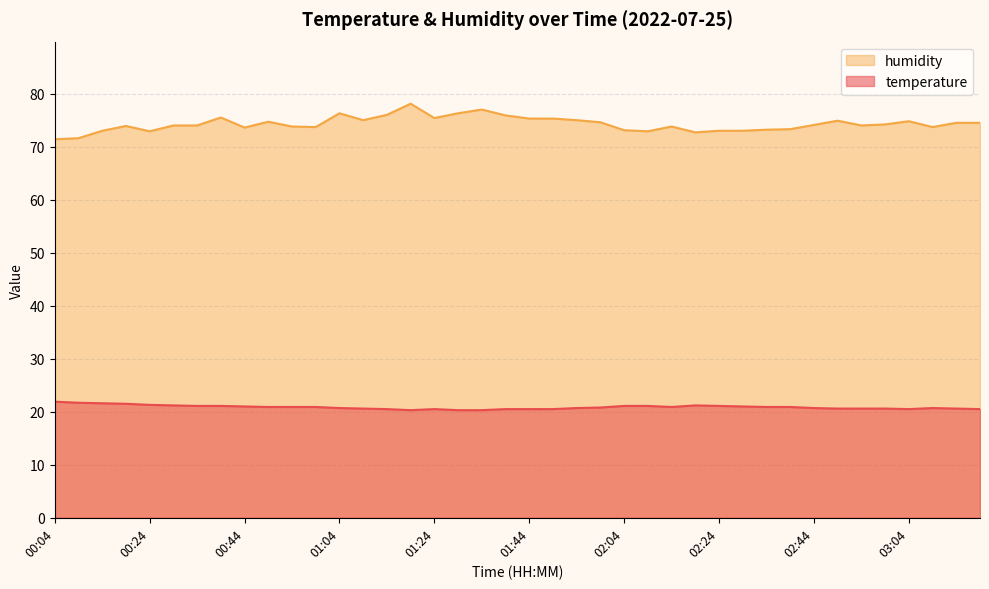

Reading left to right, extract all data points from this chart.

temperature: 21.9	21.7	21.6	21.5	21.3	21.2	21.1	21.1	21.0	20.9	20.9	20.9	20.7	20.6	20.5	20.3	20.5	20.3	20.3	20.5	20.5	20.5	20.7	20.8	21.1	21.1	20.9	21.2	21.1	21.0	20.9	20.9	20.7	20.6	20.6	20.6	20.5	20.7	20.6	20.5
humidity: 71.4	71.6	73.0	73.9	72.9	74.0	74.0	75.5	73.6	74.7	73.8	73.7	76.3	75.0	76.0	78.1	75.4	76.3	77.0	75.9	75.3	75.3	75.0	74.6	73.1	72.9	73.8	72.7	73.0	73.0	73.2	73.3	74.1	74.9	74.0	74.2	74.8	73.7	74.5	74.5